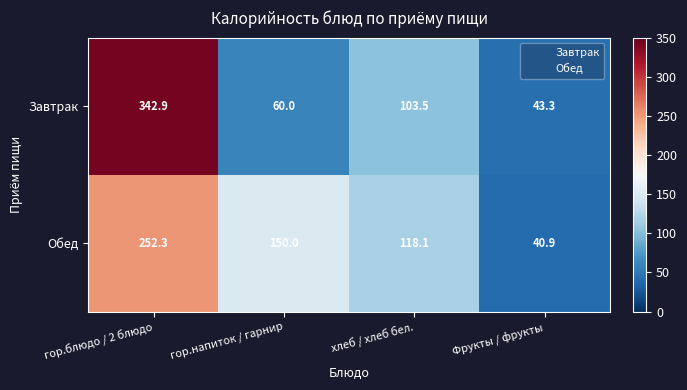

How many distinct data groups are displayed?

2